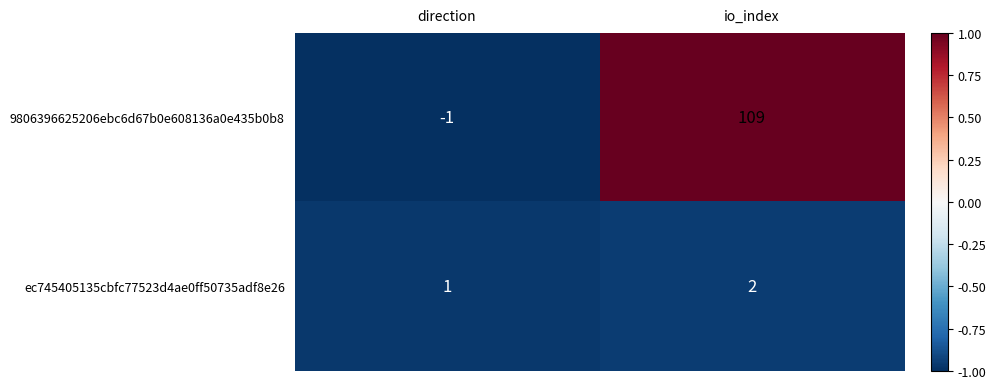

Rank the series by their maximum value, from highest to lowest.

9806396625206ebc6d67b0e608136a0e435b0b8, ec745405135cbfc77523d4ae0ff50735adf8e26